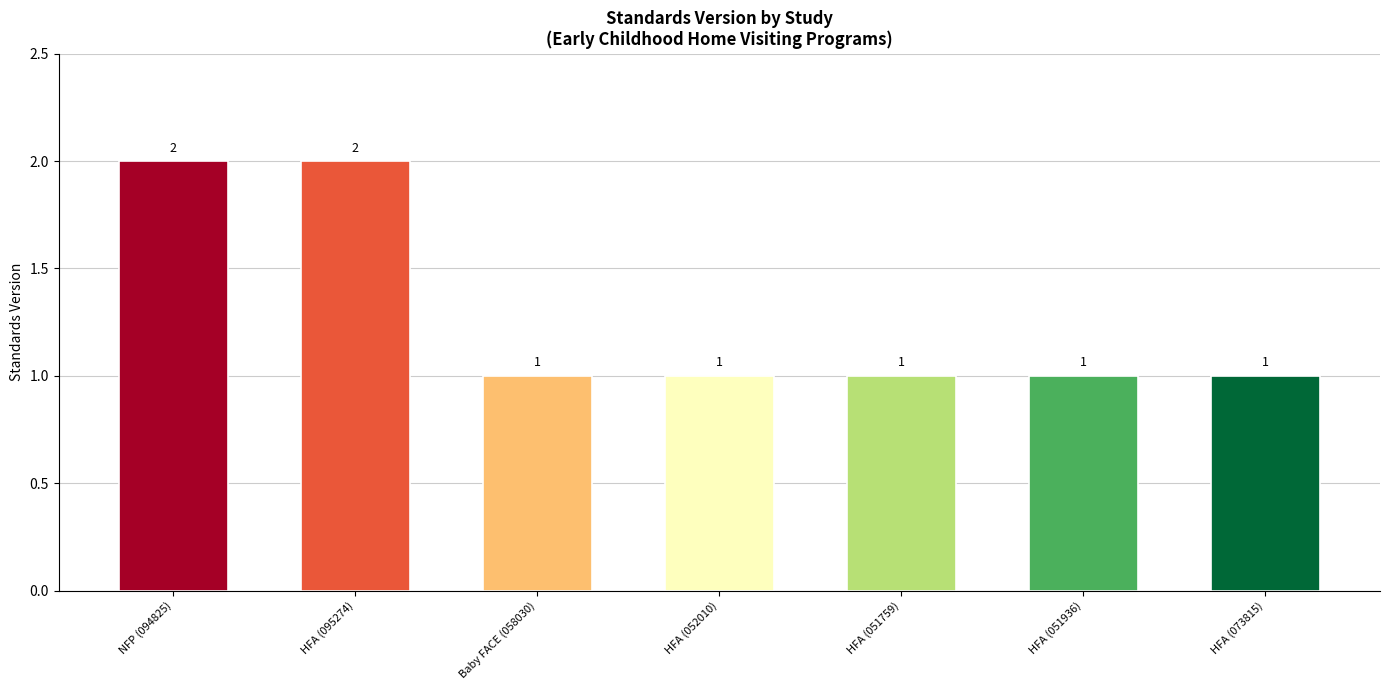

Reading right to left, transcribe all the data shown in this chart.

1	1	1	1	1	2	2